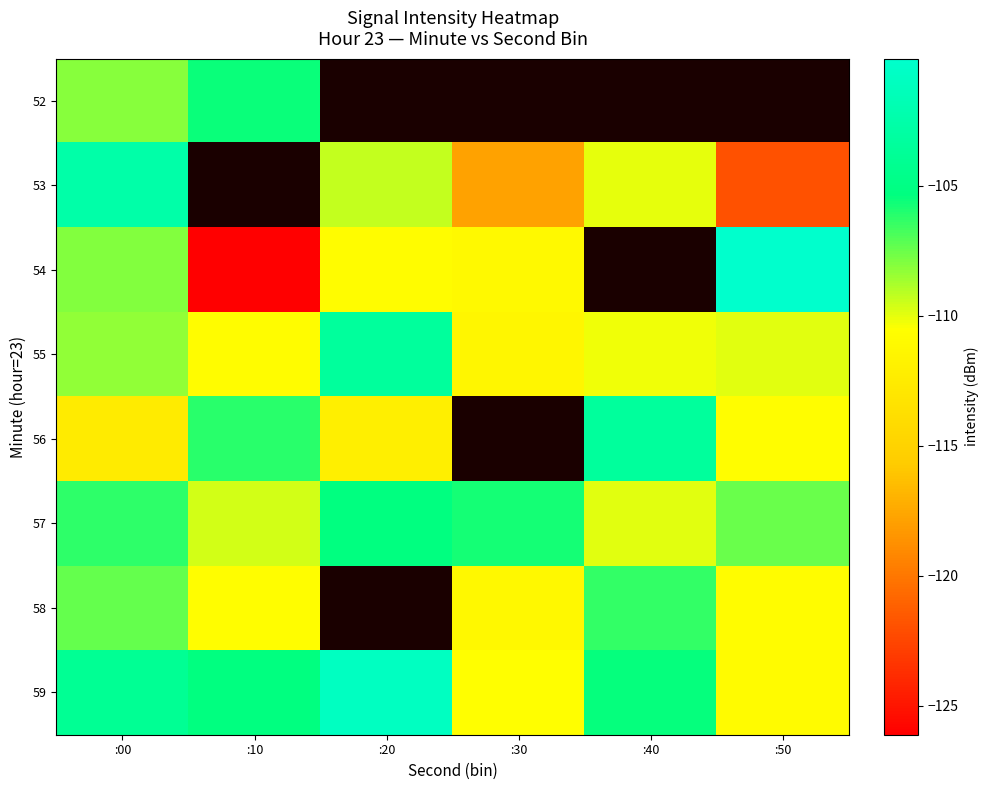

At which label does 54 first exceed -108?

:50